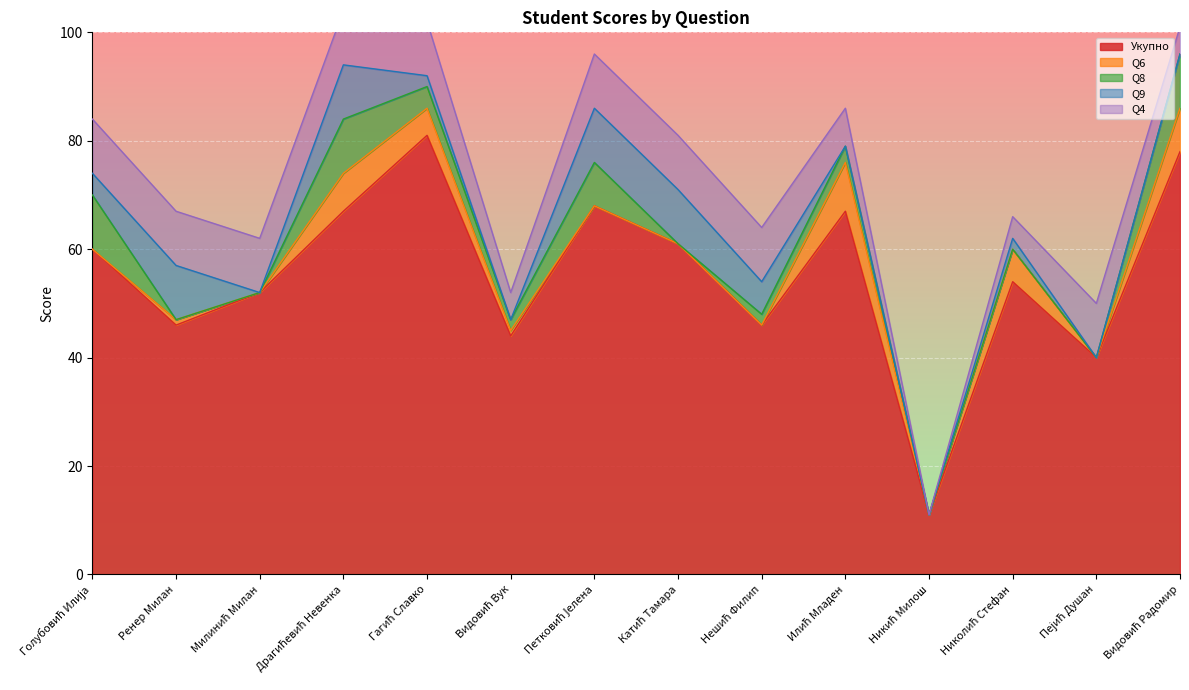

What is the difference between the maximum and second lowest values in the Укупно series?

41